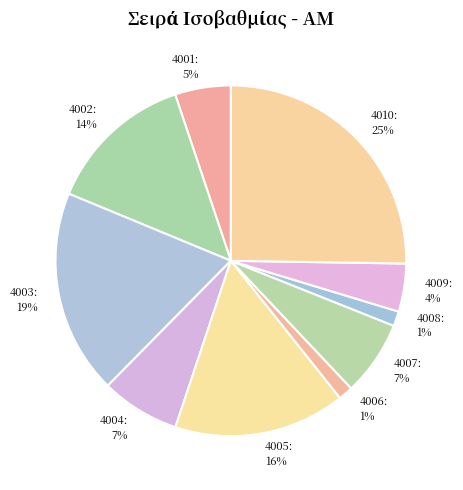

Which has a higher value, 4007: 7% or 4010: 25%?

4010: 25%